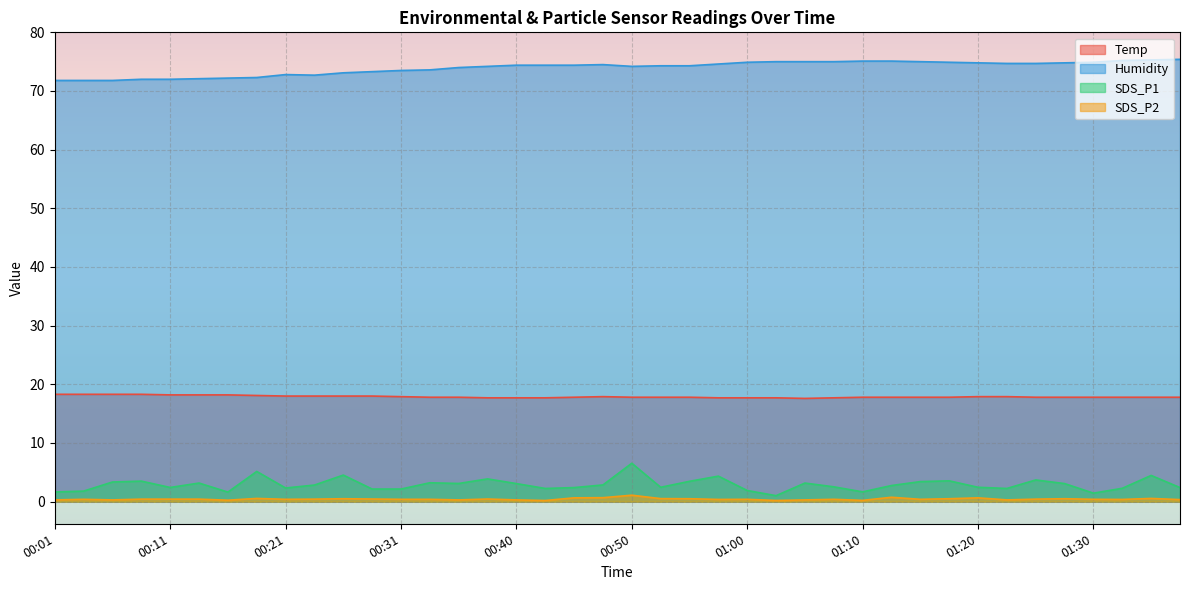

Reading left to right, list all the values displayed in this chart.

Temp: 18.3	18.3	18.3	18.3	18.2	18.2	18.2	18.1	18.0	18.0	18.0	18.0	17.9	17.8	17.8	17.7	17.7	17.7	17.8	17.9	17.8	17.8	17.8	17.7	17.7	17.7	17.6	17.7	17.8	17.8	17.8	17.8	17.9	17.9	17.8	17.8	17.8	17.8	17.8	17.8
Humidity: 71.8	71.8	71.8	72.0	72.0	72.1	72.2	72.3	72.8	72.7	73.1	73.3	73.5	73.6	74.0	74.2	74.4	74.4	74.4	74.5	74.2	74.3	74.3	74.6	74.9	75.0	75.0	75.0	75.1	75.1	75.0	74.9	74.8	74.7	74.7	74.8	74.9	75.2	75.3	75.4
SDS_P1: 1.6	1.8	3.4	3.5	2.4	3.2	1.6	5.2	2.3	2.8	4.5	2.1	2.1	3.2	3.1	3.9	3.1	2.2	2.4	2.9	6.5	2.5	3.5	4.3	1.9	1.0	3.2	2.5	1.7	2.8	3.4	3.5	2.5	2.2	3.7	3.1	1.4	2.3	4.5	2.4
SDS_P2: 0.3	0.4	0.3	0.4	0.4	0.4	0.2	0.6	0.4	0.4	0.5	0.5	0.4	0.4	0.3	0.5	0.3	0.2	0.7	0.7	1.1	0.5	0.5	0.4	0.4	0.2	0.3	0.4	0.2	0.8	0.4	0.5	0.7	0.3	0.4	0.5	0.4	0.4	0.6	0.3